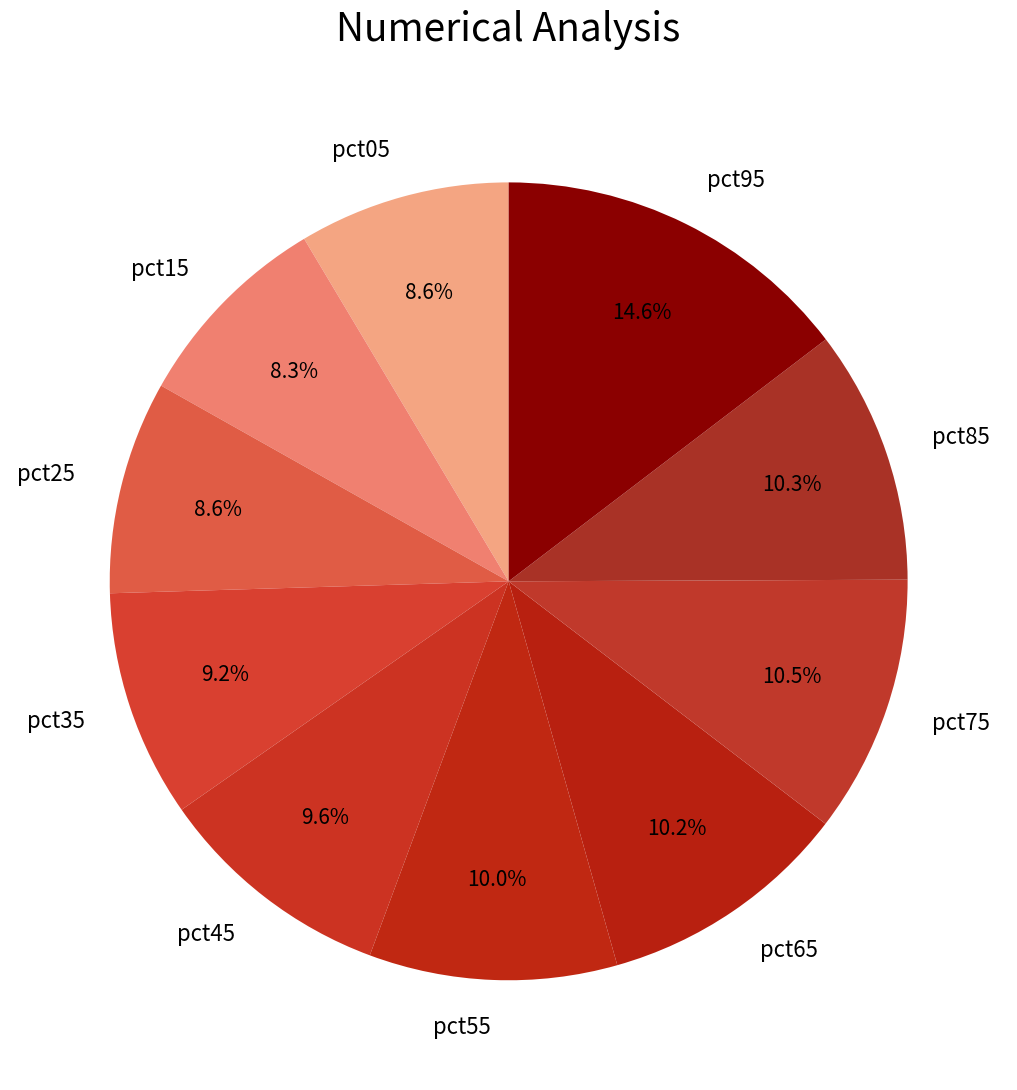

What is the largest slice in the pie chart?

pct95